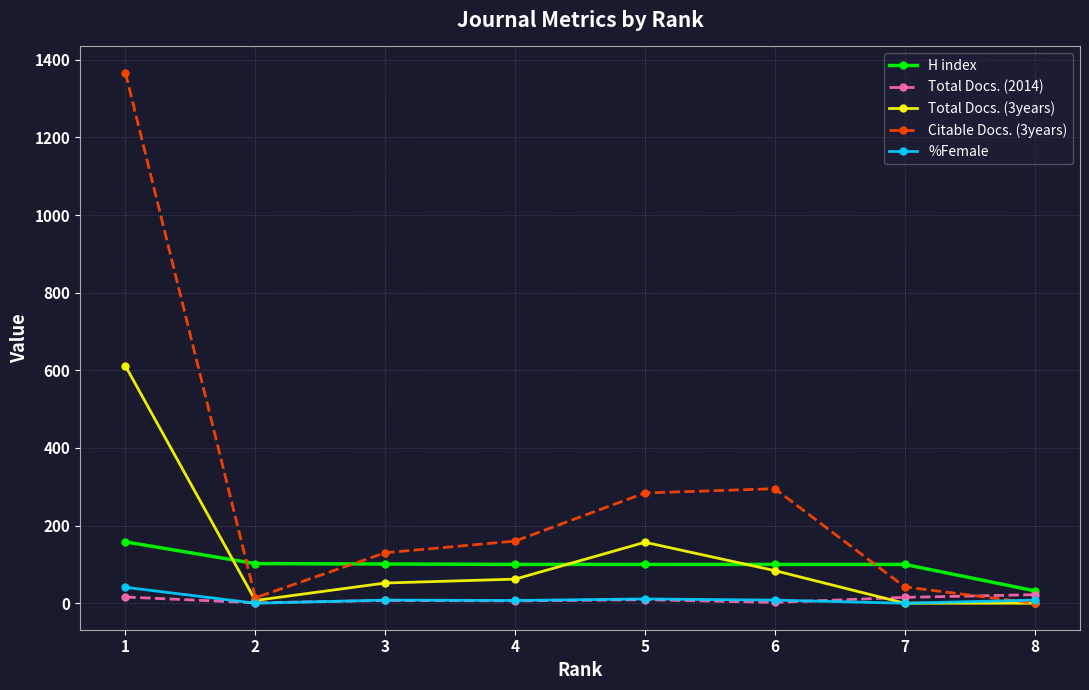

What is the lowest value of the H index series?

32